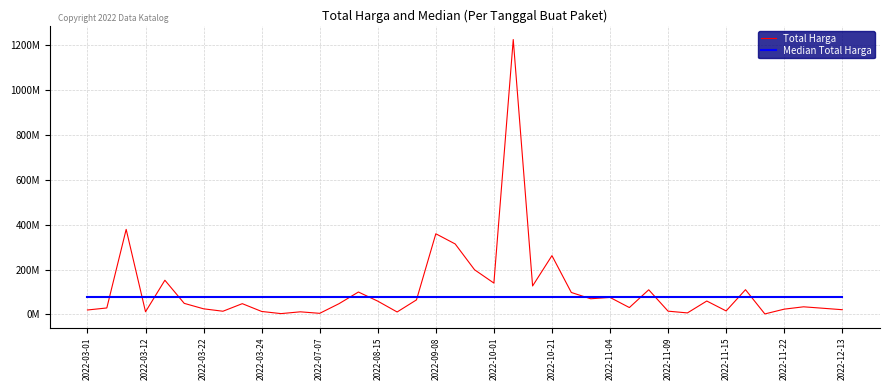

Rank the series by their average value, from highest to lowest.

Total Harga, Median Total Harga